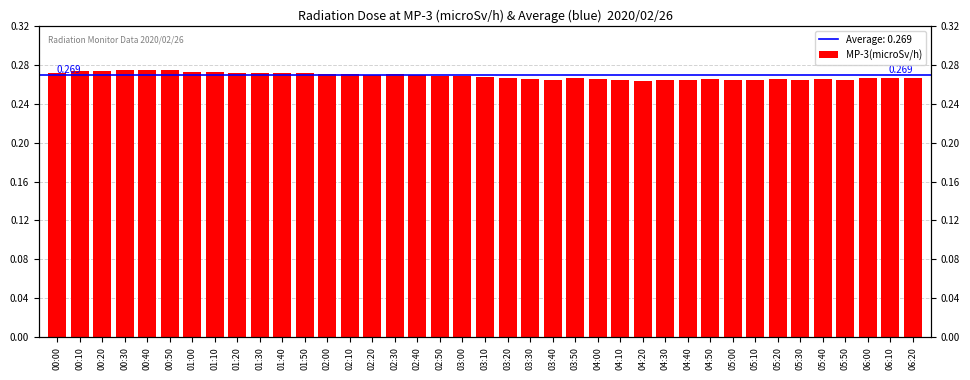

Does the chart contain stacked bars?

No